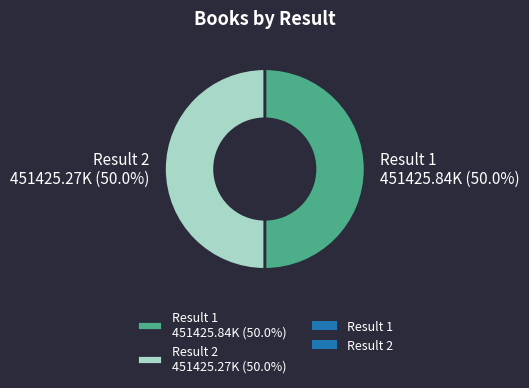

Count the number of slices in the pie.

2